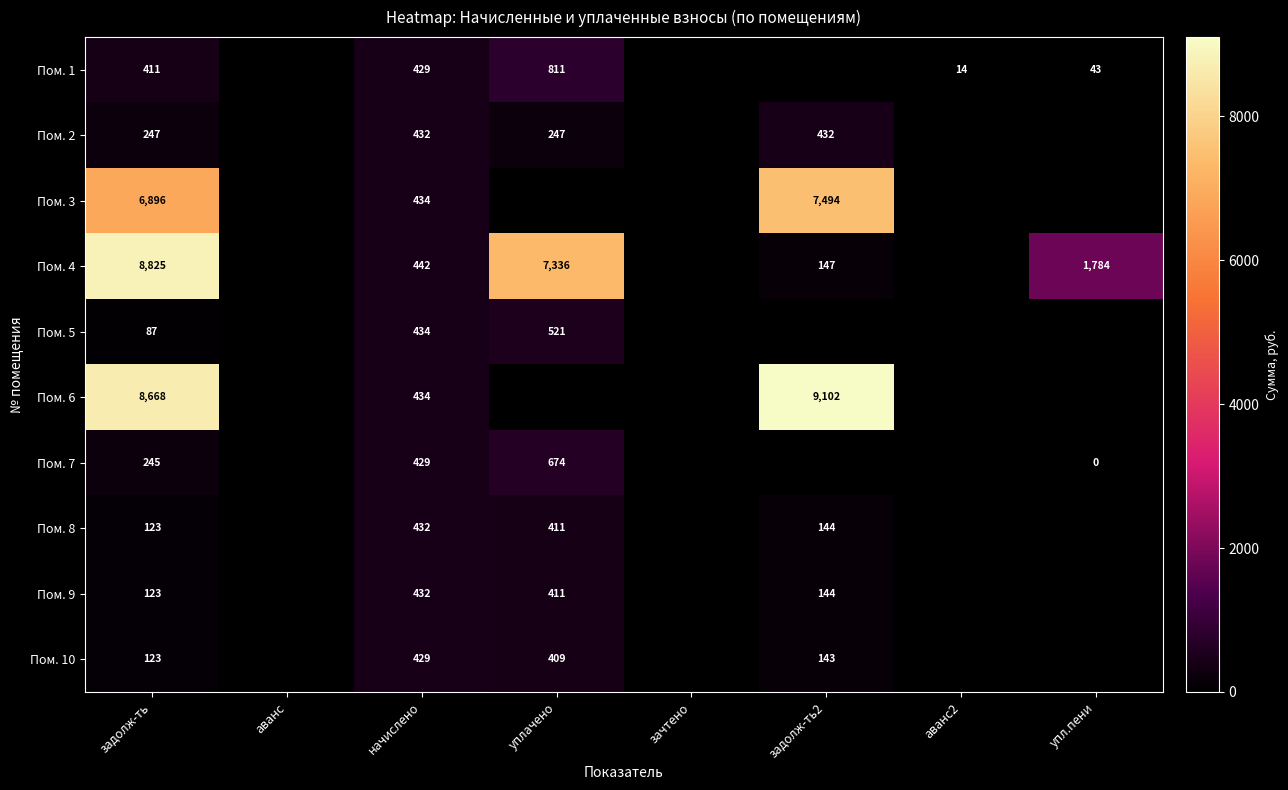

Between уплачено and начислено, which is larger?

уплачено